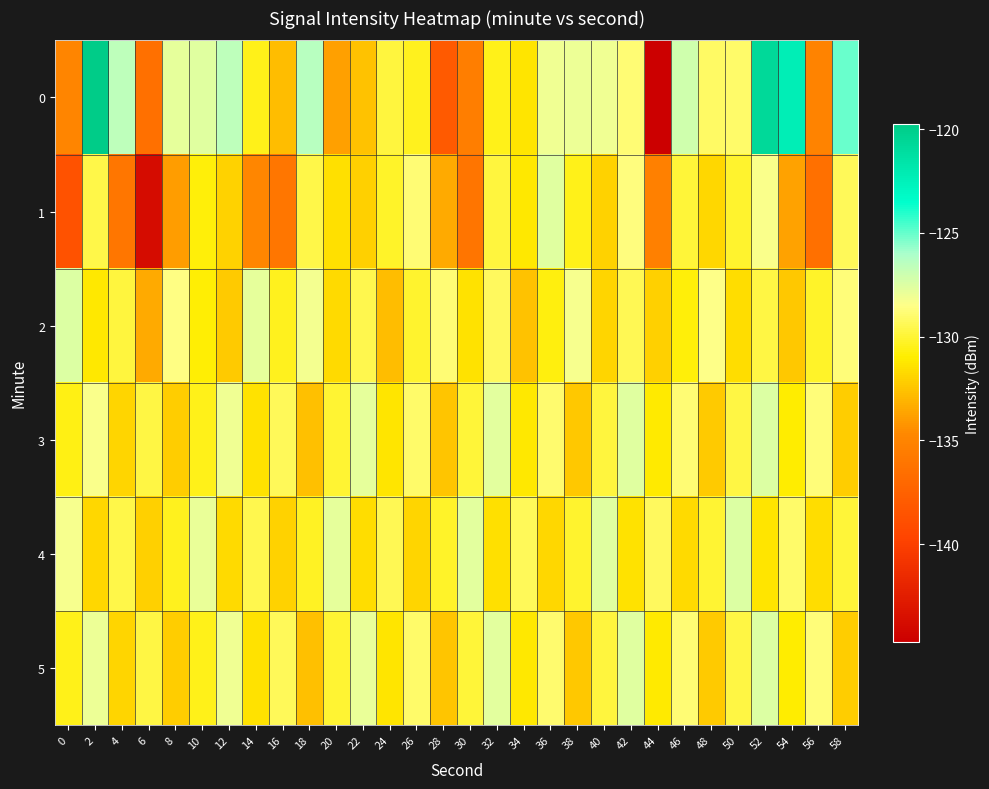

Count the number of data series in this chart.

6